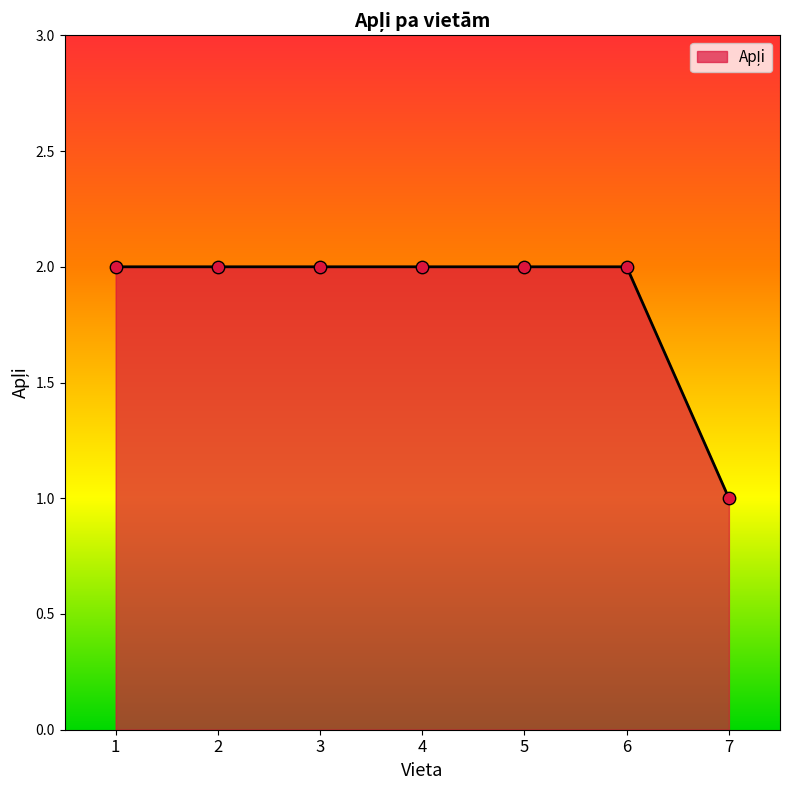

What is the ratio of the value at 6 to the value at 3?

1.0